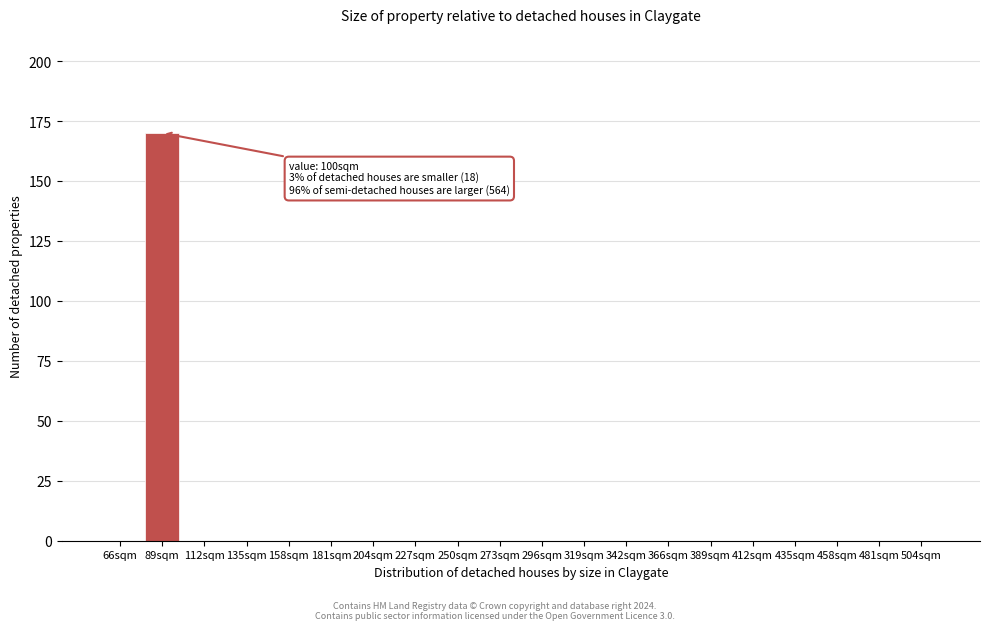

Reading left to right, list all the values displayed in this chart.

66sqm=0	89sqm=170	112sqm=0	135sqm=0	158sqm=0	181sqm=0	204sqm=0	227sqm=0	250sqm=0	273sqm=0	296sqm=0	319sqm=0	342sqm=0	366sqm=0	389sqm=0	412sqm=0	435sqm=0	458sqm=0	481sqm=0	504sqm=0